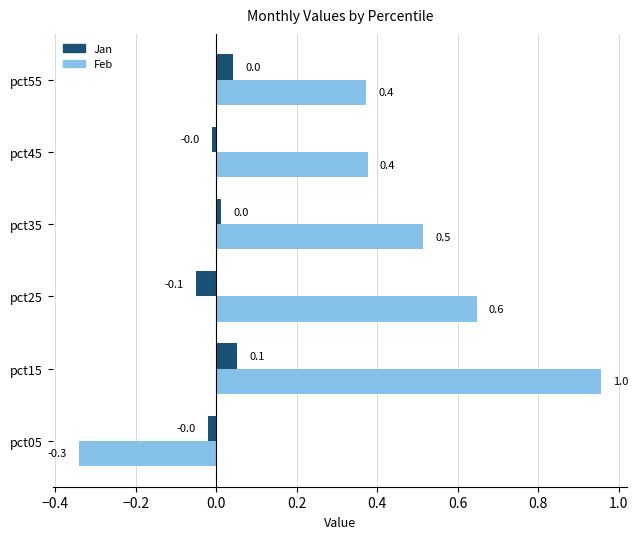

What is the difference between the maximum and minimum values in the Feb series?

1.3